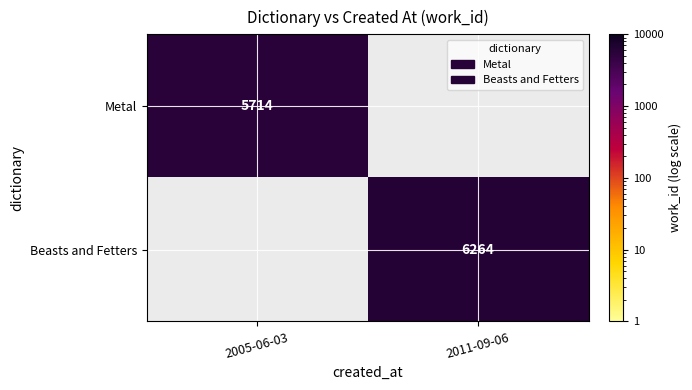

Is it true that Metal equals 5714 at 2005-06-03?

True